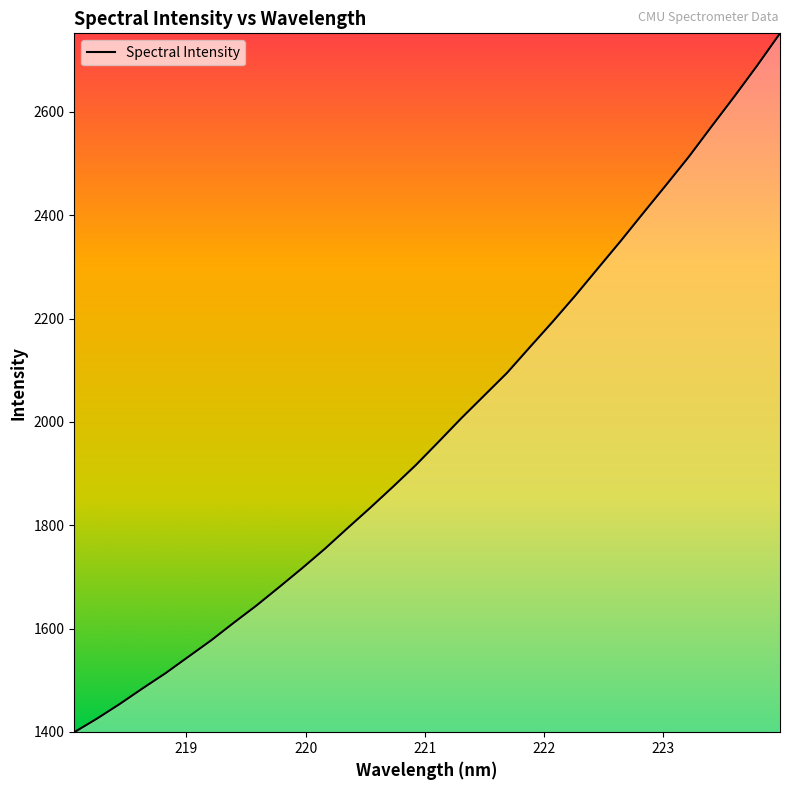

What is the smallest value displayed?

1399.5